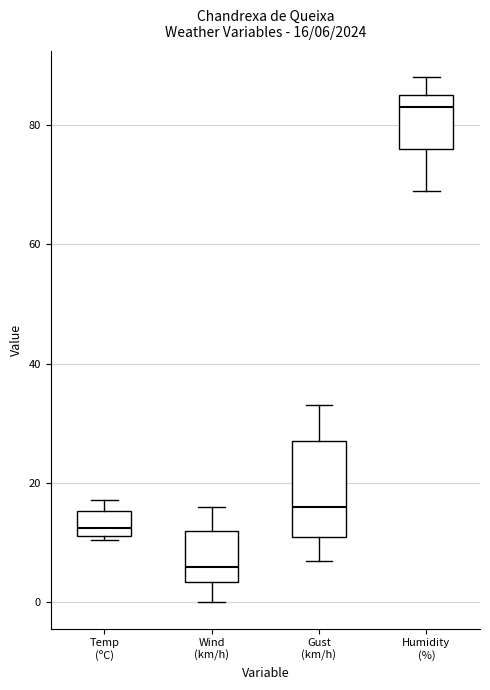

Comparing the boxes themselves (not the whiskers), which one is the tallest?

Gust (km/h)